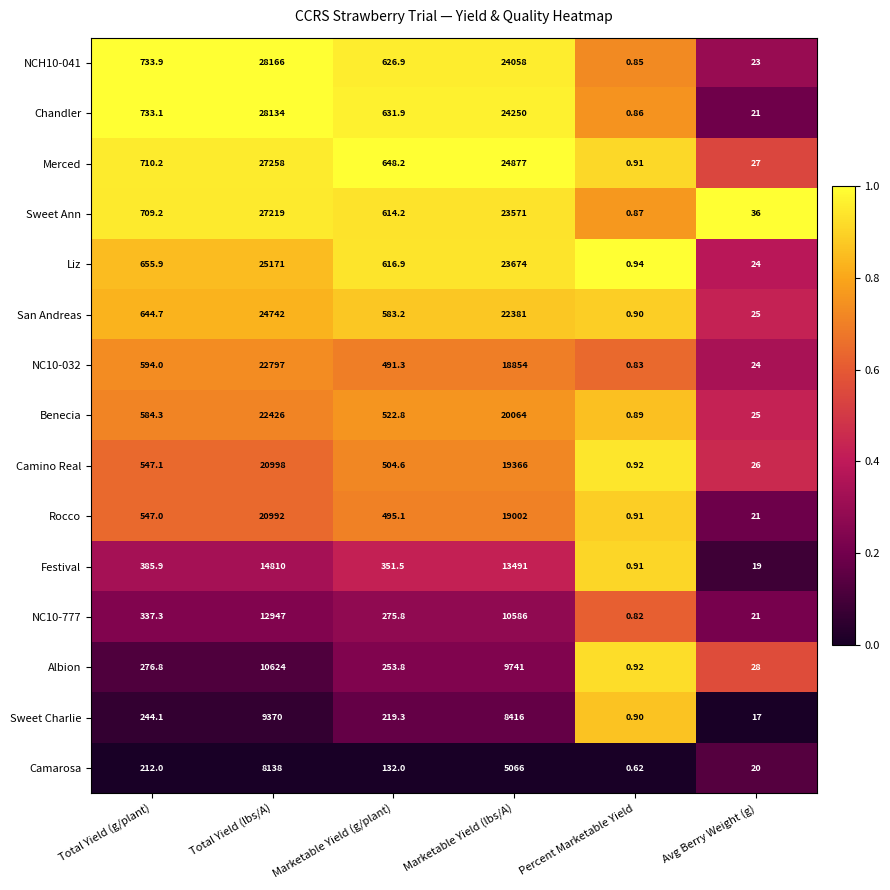

Which category has the lowest value in the Chandler series?

Percent Marketable Yield